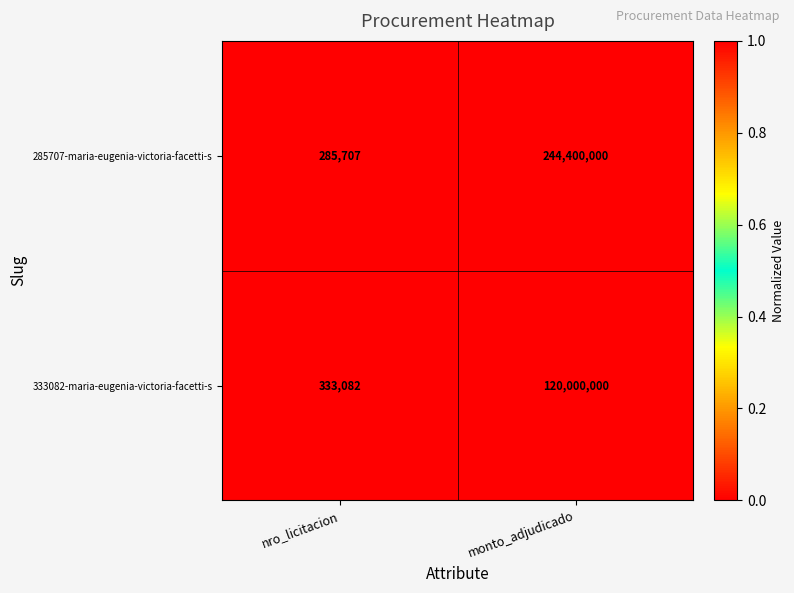

Which series has the largest total across all categories?

285707-maria-eugenia-victoria-facetti-s